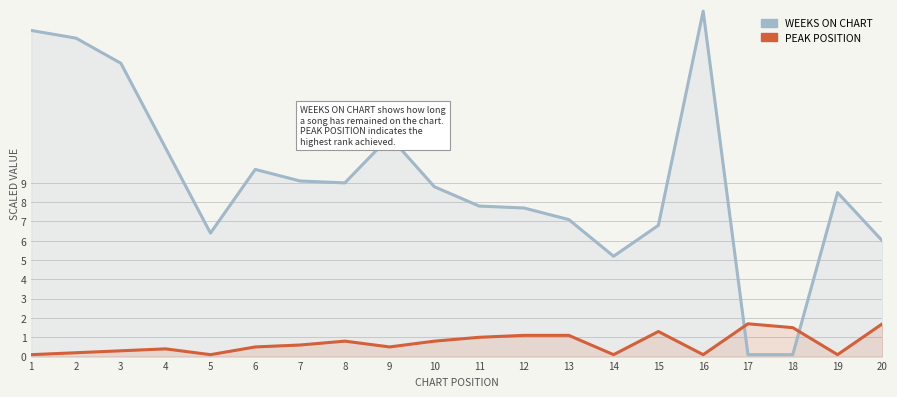

Which label corresponds to the smallest value in the chart?

17